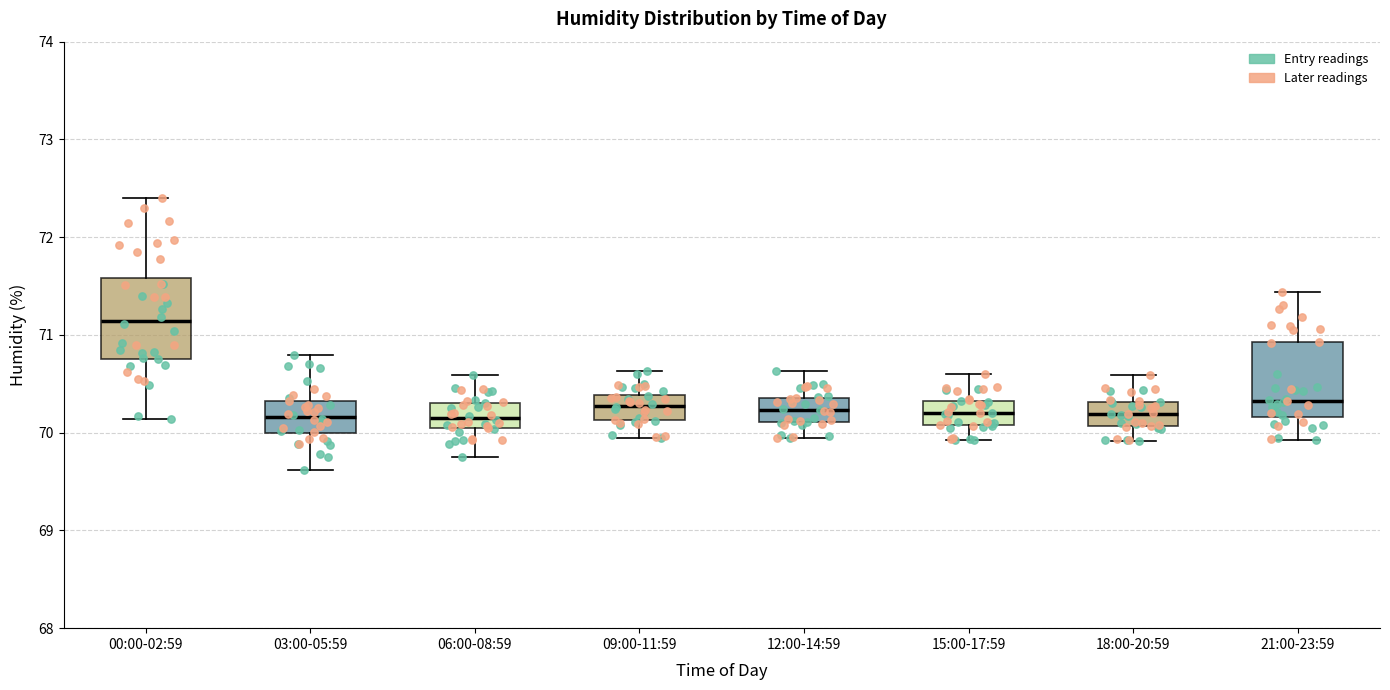

Where does the lower whisker of the box for 21:00-23:59 end on the y-axis? The values are not printed on the chart, so give them approximately, as read against the axis.

69.9